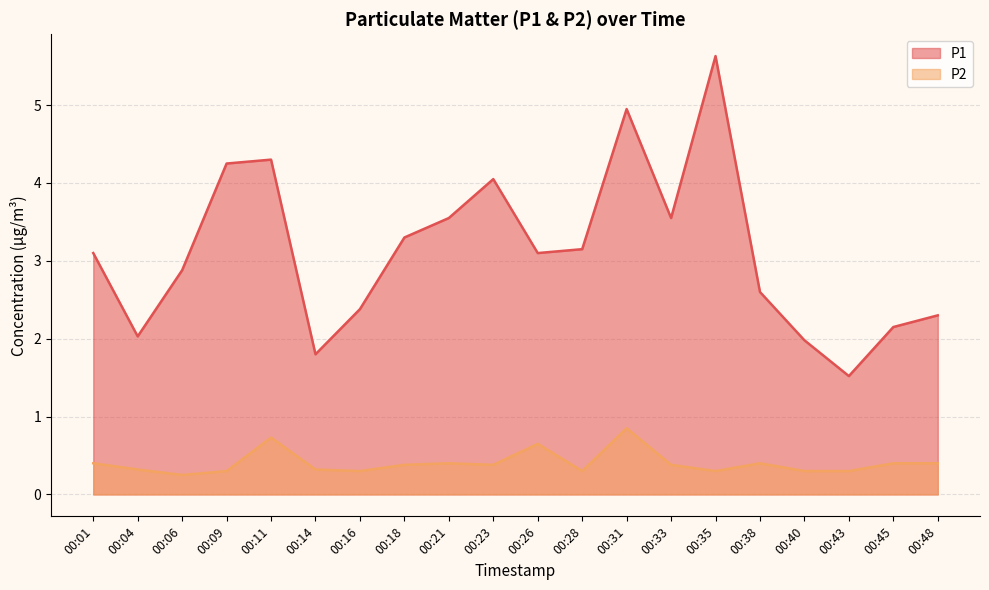

At which category is the sum across all series the highest?

00:35